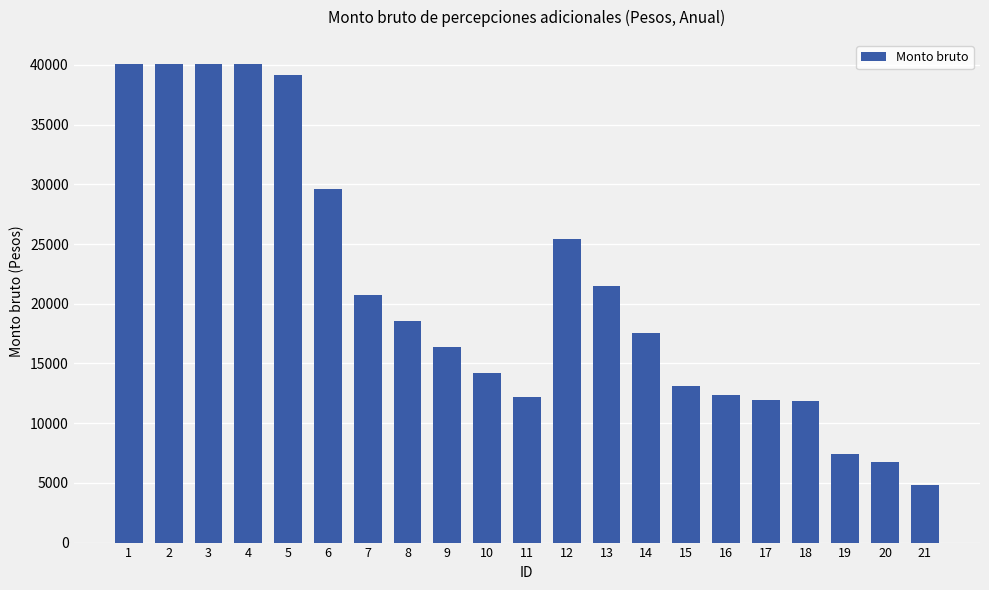

True or false: the data shows 2055.2 at 20.

False